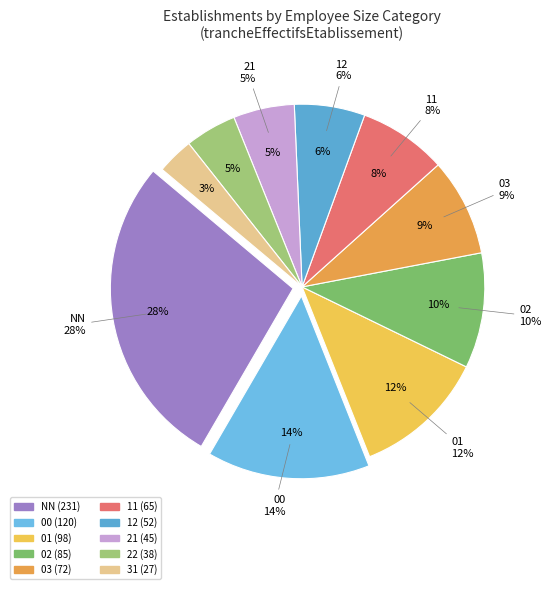

Is 01 the majority of the pie?

No